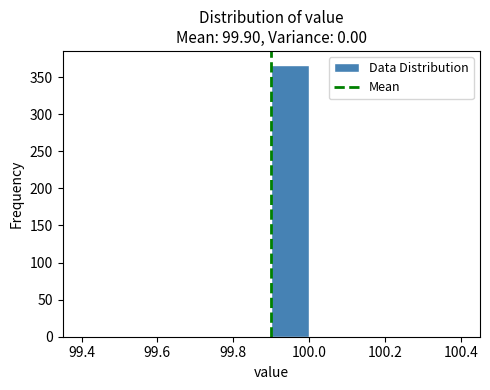

How tall is the bar that spans 99.9 to 100.0 on the x-axis? The values are not printed on the chart, so give them approximately, as read against the axis.

365